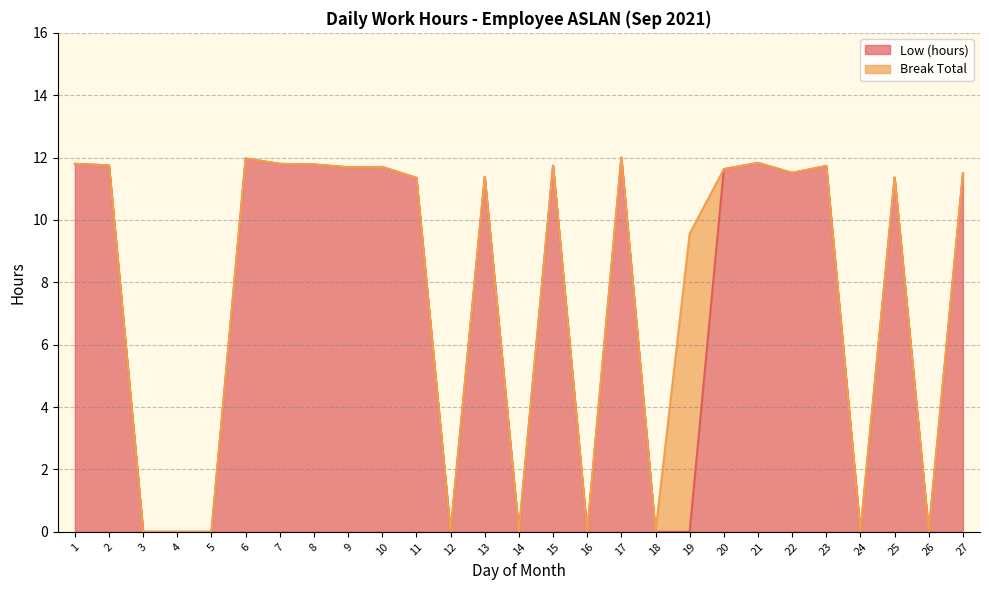

Where is the first local maximum?

6